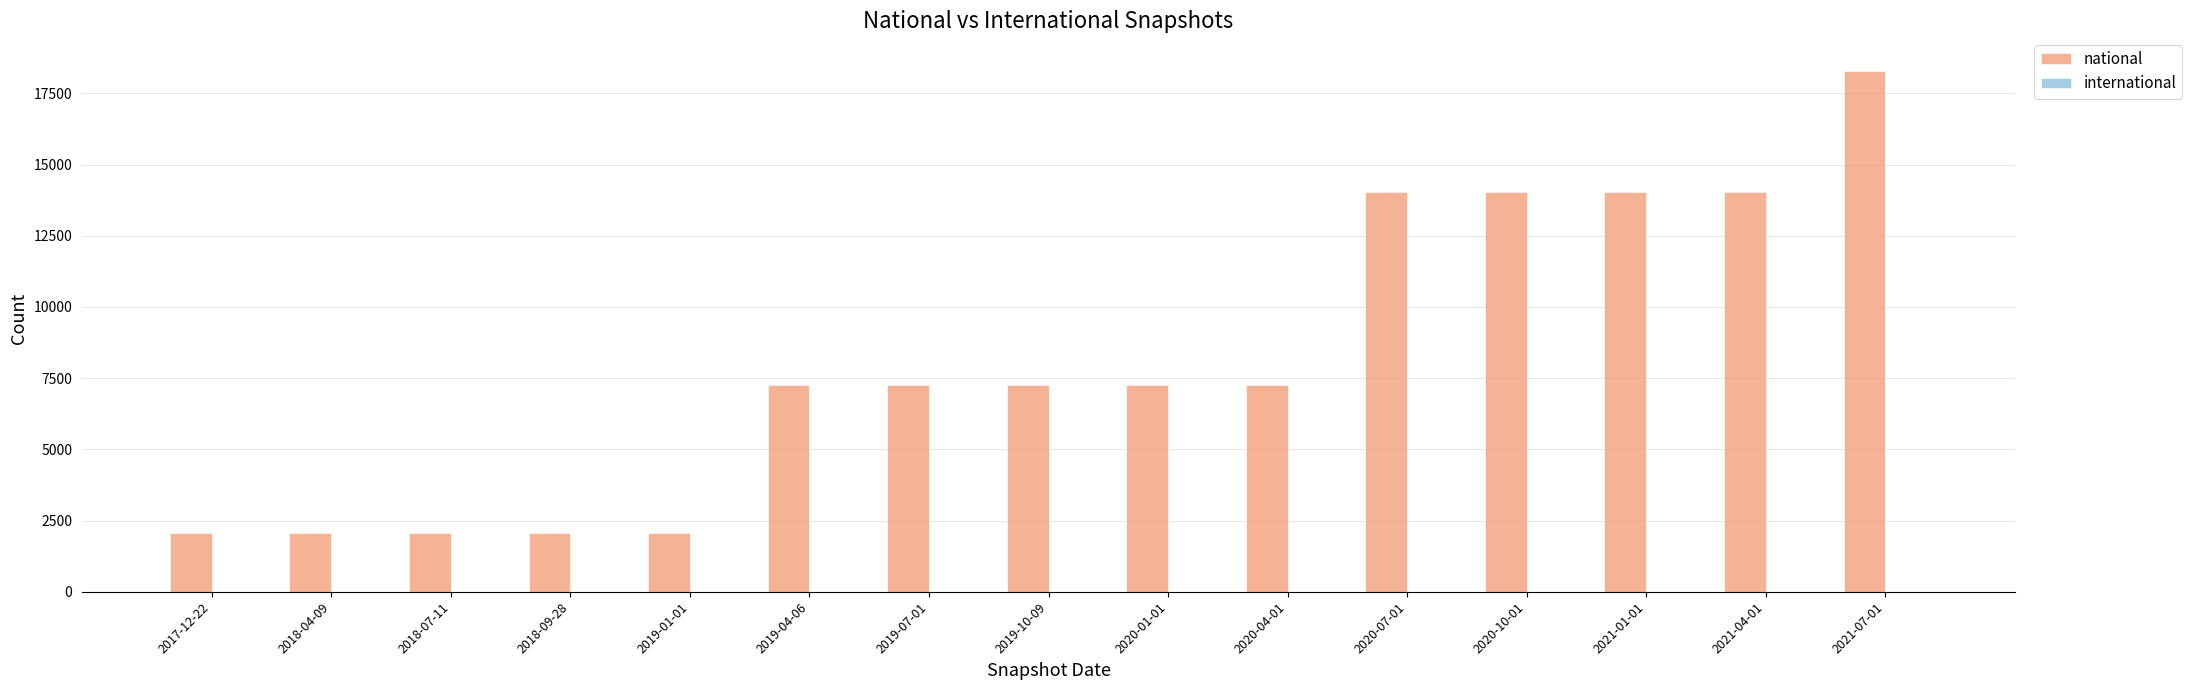

The value at 2021-07-01 is 29936. True or false?

False